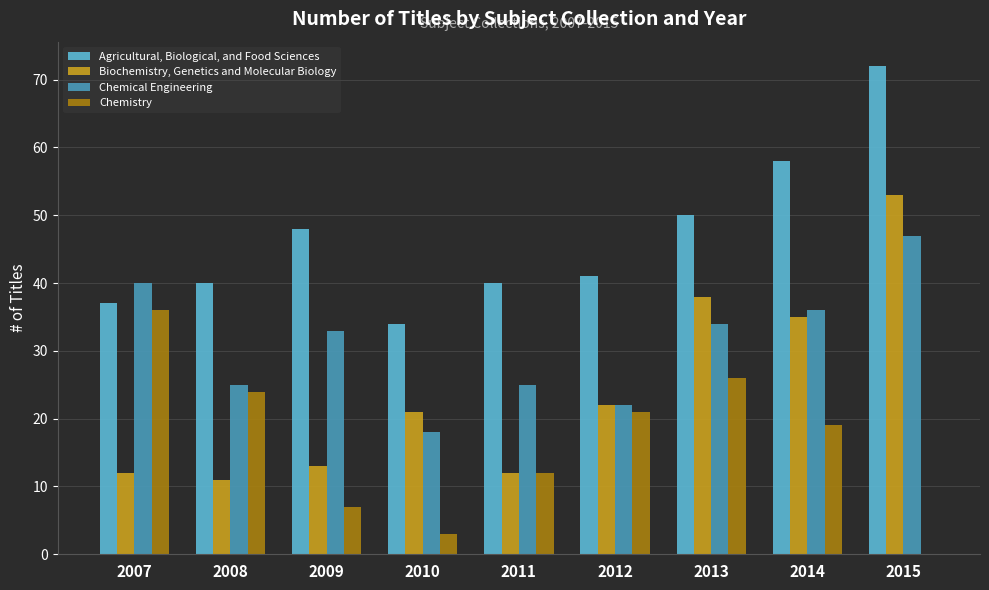

Which series changed the most between 2009 and 2010?

Chemical Engineering